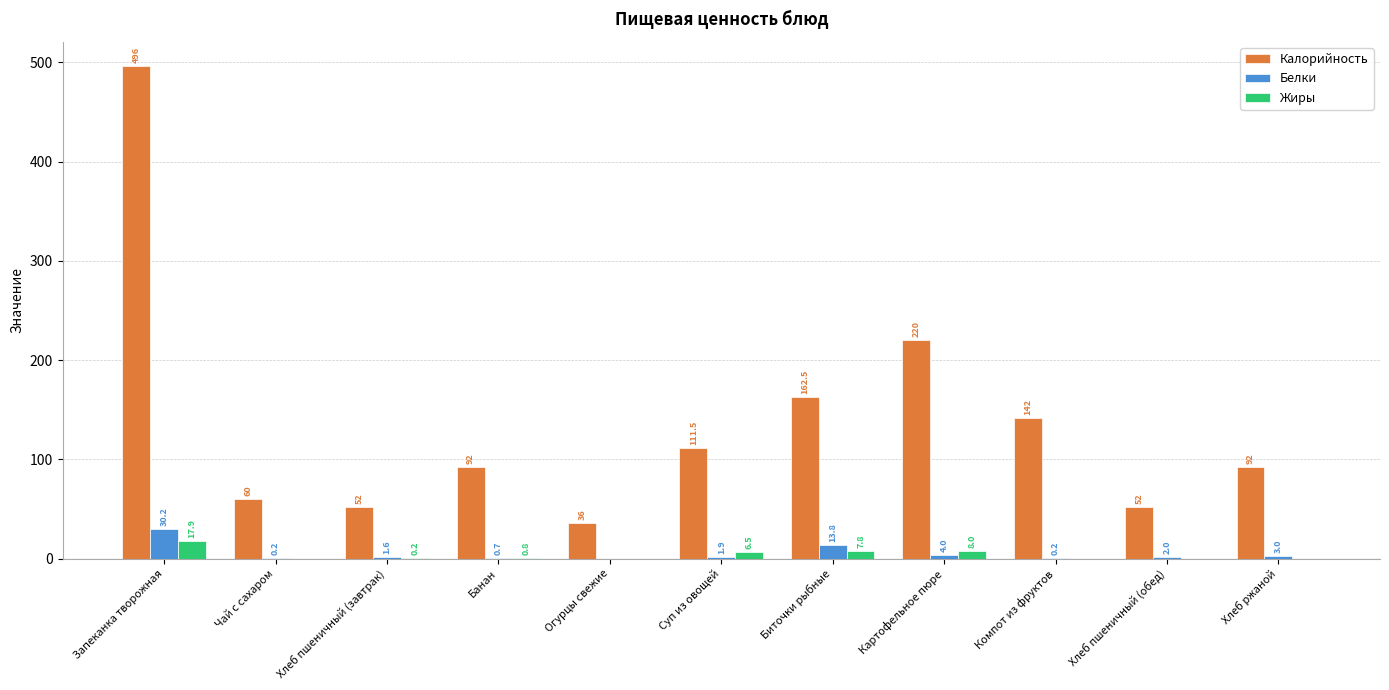

At which label does Калорийность first exceed 92?

Запеканка творожная